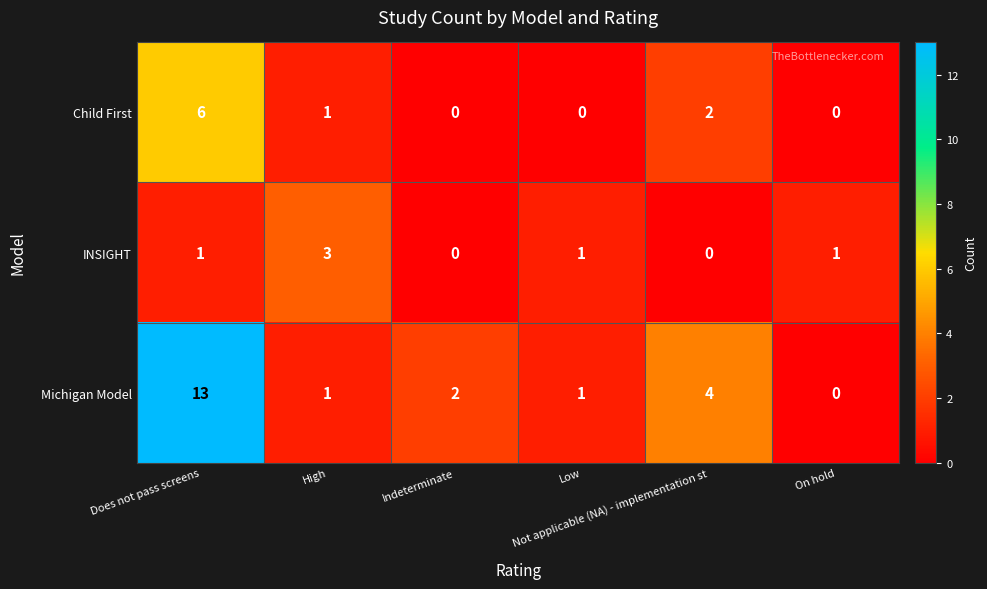

Rank the series by their average value, from highest to lowest.

Michigan Model, Child First, INSIGHT